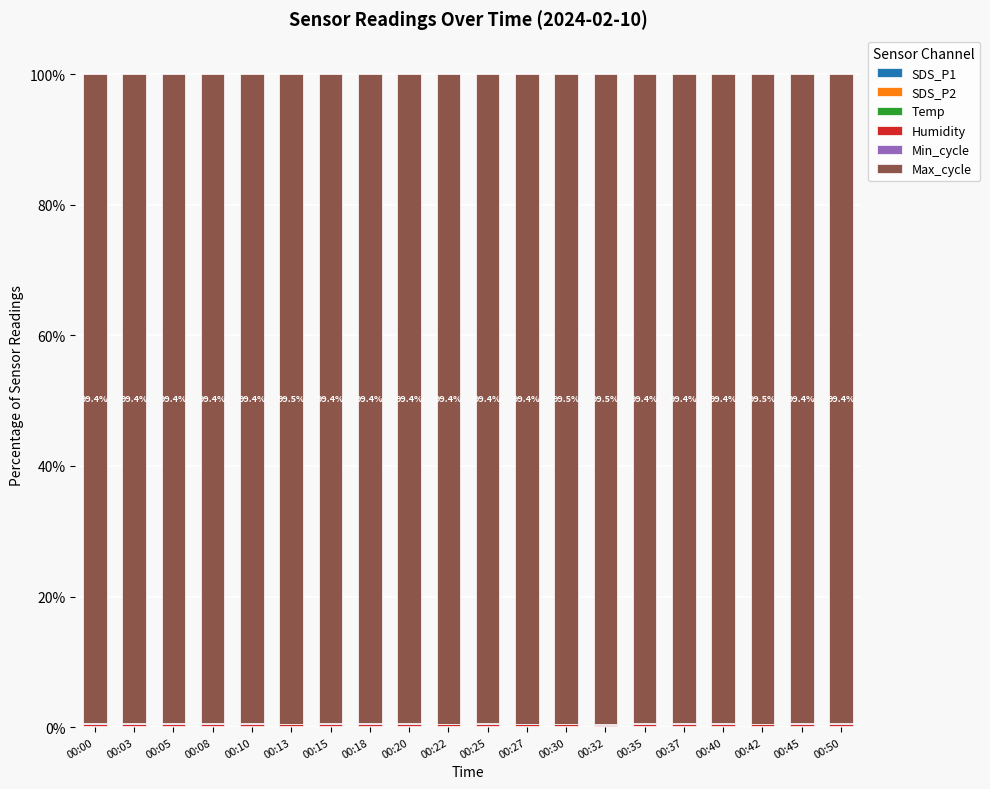

True or false: Max_cycle has a value of 99.4 at 00:50.

True